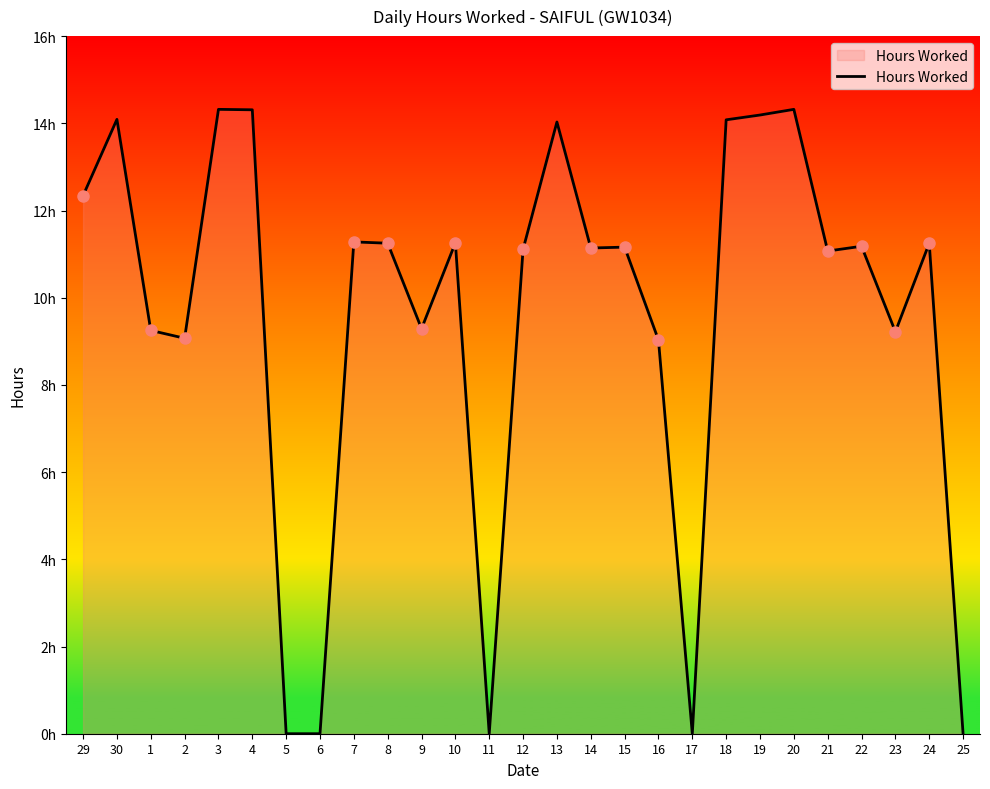

Rank the categories by value from lowest to highest.

5, 6, 11, 17, 25, 16, 2, 23, 1, 9, 21, 12, 14, 15, 22, 8, 24, 10, 7, 29, 13, 18, 30, 19, 4, 3, 20